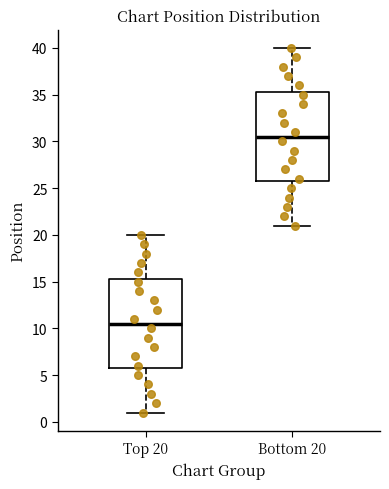

Reading left to right, read every box against the y-axis: the position of its median line, the range the box covers, and the ends of its whiskers. The values are not printed on the chart, so give them approximately, as read against the axis.

Top 20: median 10.5, box 6.0 to 15.5, whiskers 1.0 to 20.0
Bottom 20: median 30.5, box 26.0 to 35.5, whiskers 21.0 to 40.0